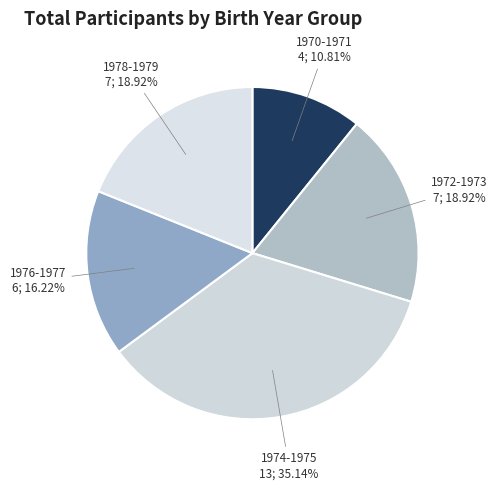

Combined, what portion of the pie is 1974-1975 and 1978-1979?

54.1%